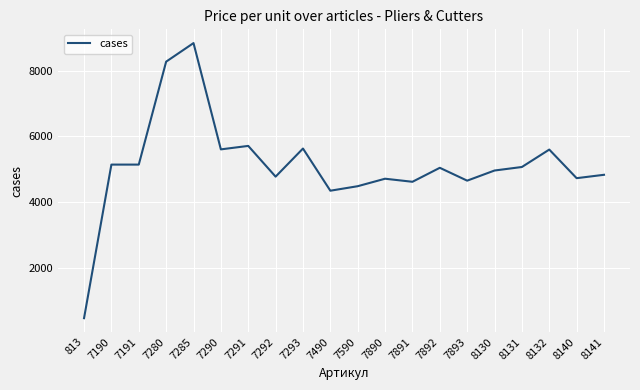

What is the greatest value displayed?

8839.6